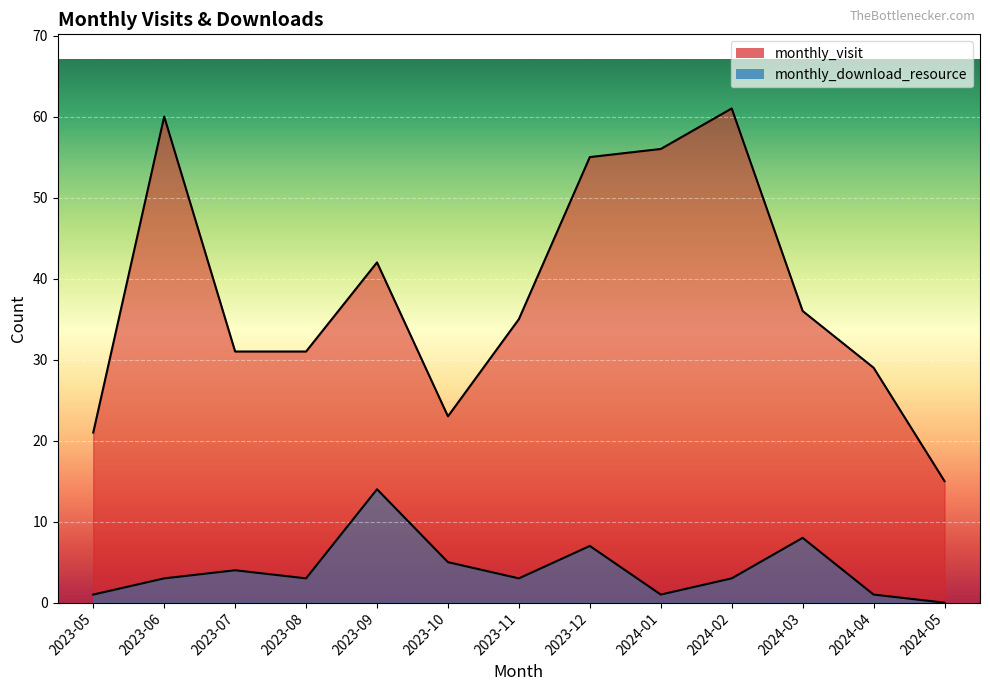

The value of monthly_visit at 2024-02 is 61. True or false?

True